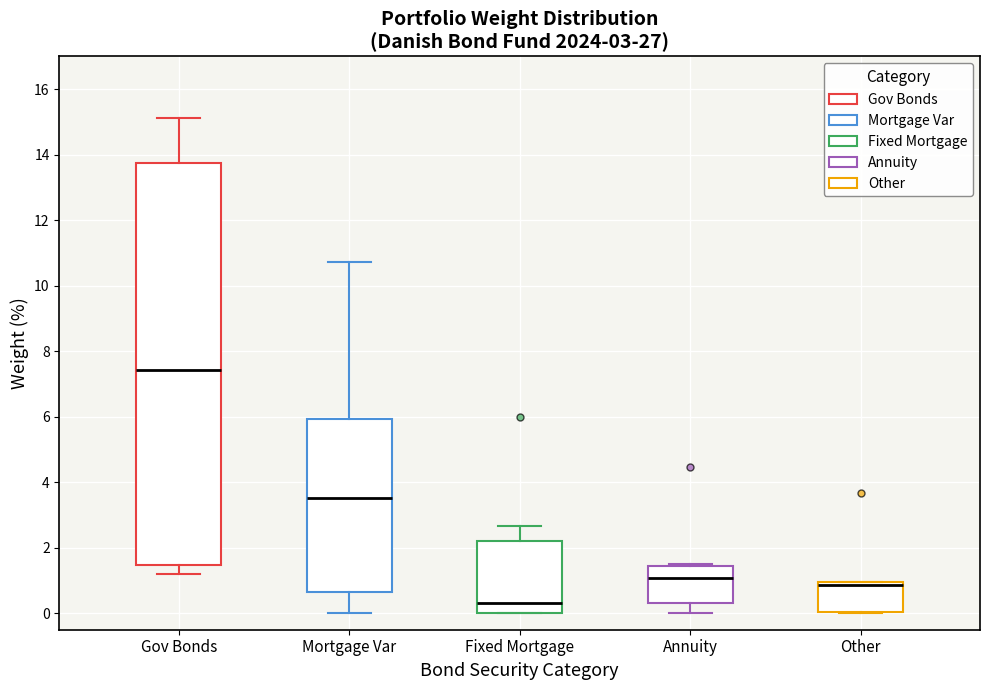

Comparing the boxes themselves (not the whiskers), which one is the tallest?

Gov Bonds